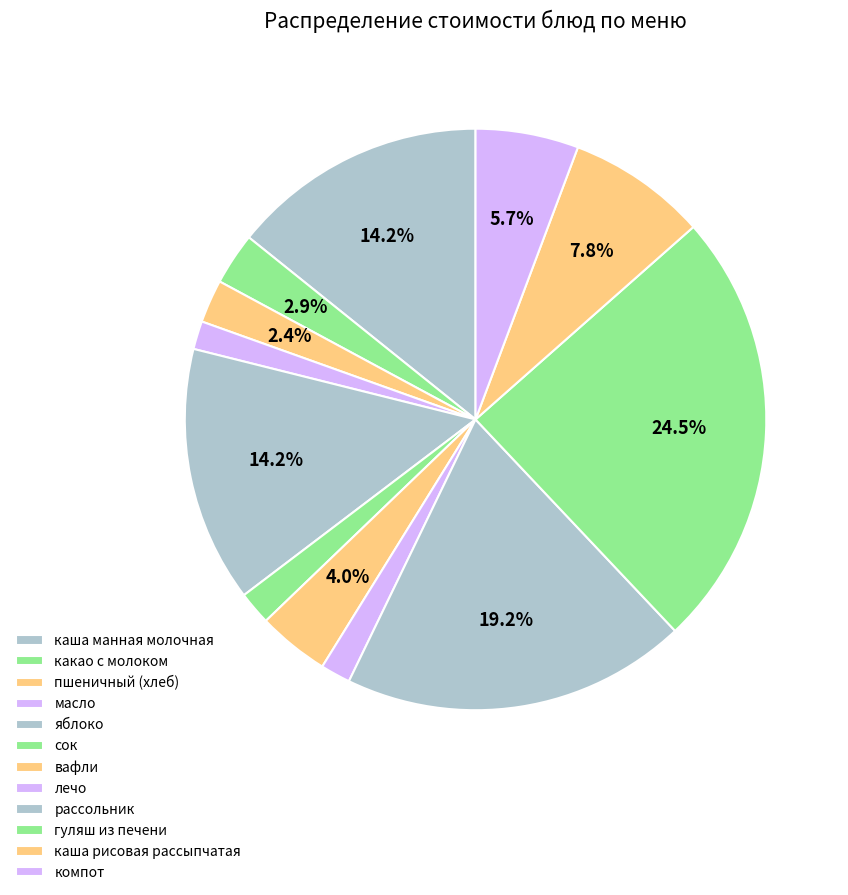

How many slices are in this pie chart?

12